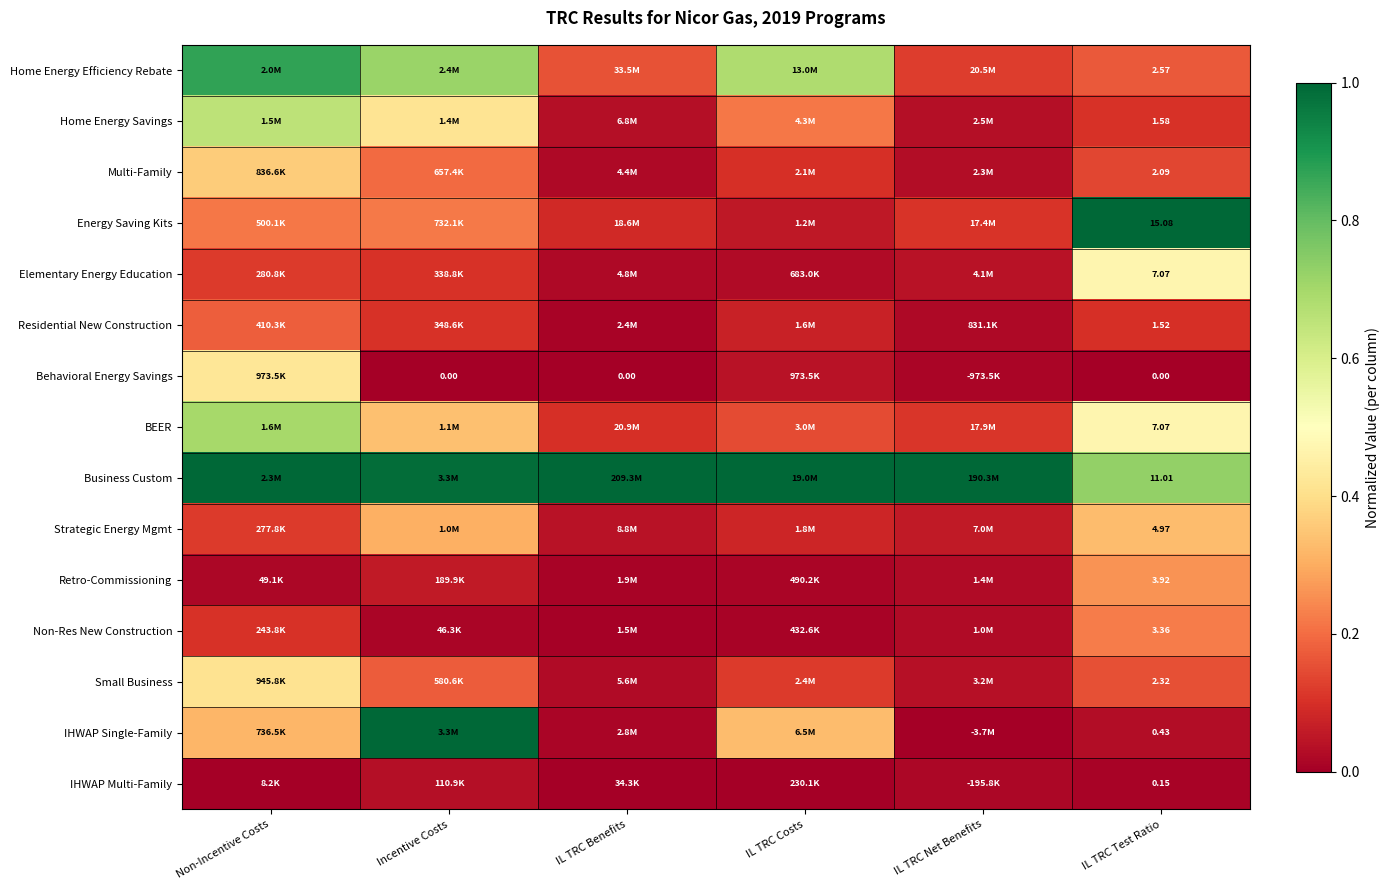

Which series has the largest total across all categories?

Business Custom